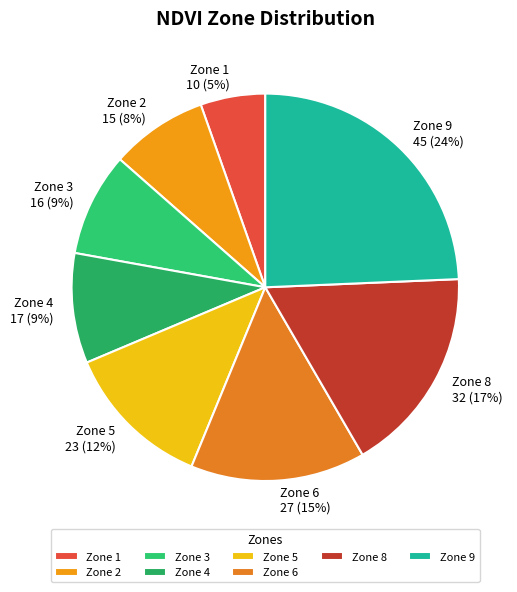

To the nearest percent, what is the difference between the Zone 5 and Zone 2 slice percentages?

4%